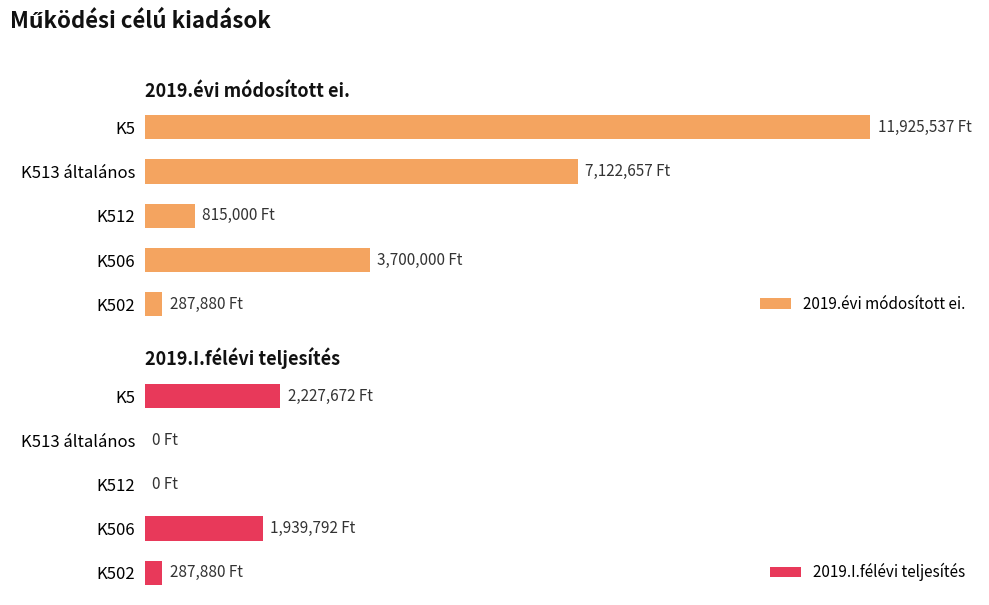

What is the lowest value of the 2019.évi módosított ei. series?

287880